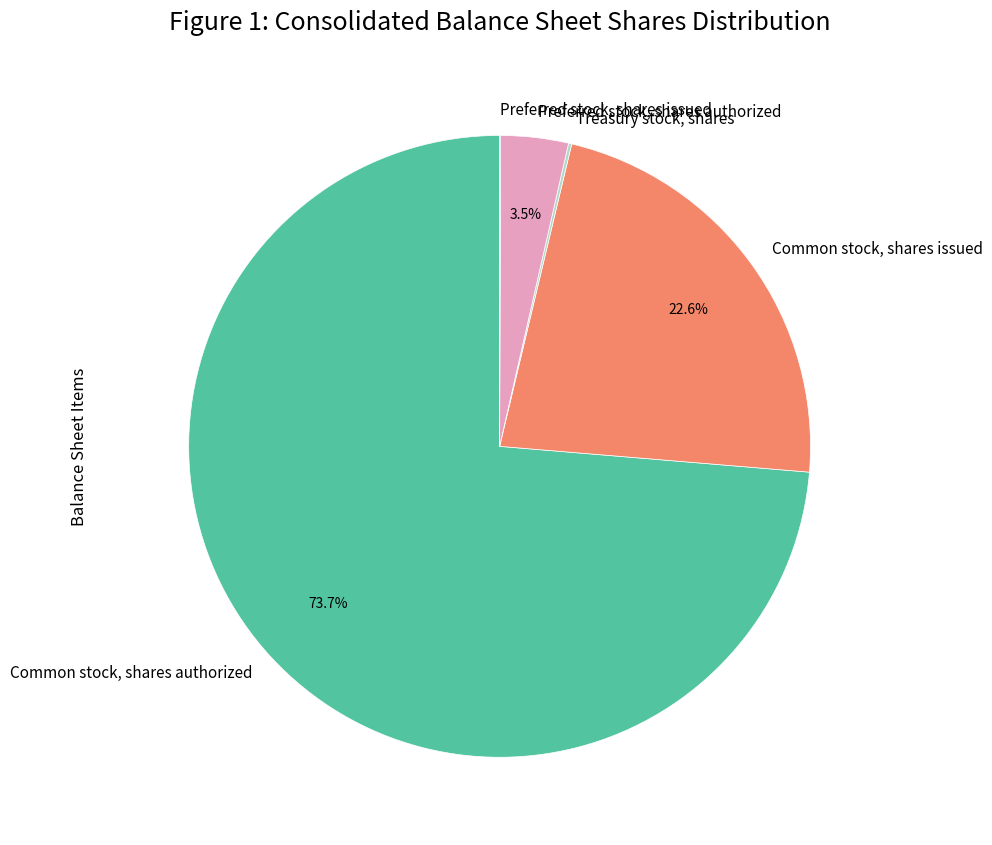

Is there any slice that represents more than half of the pie?

Yes